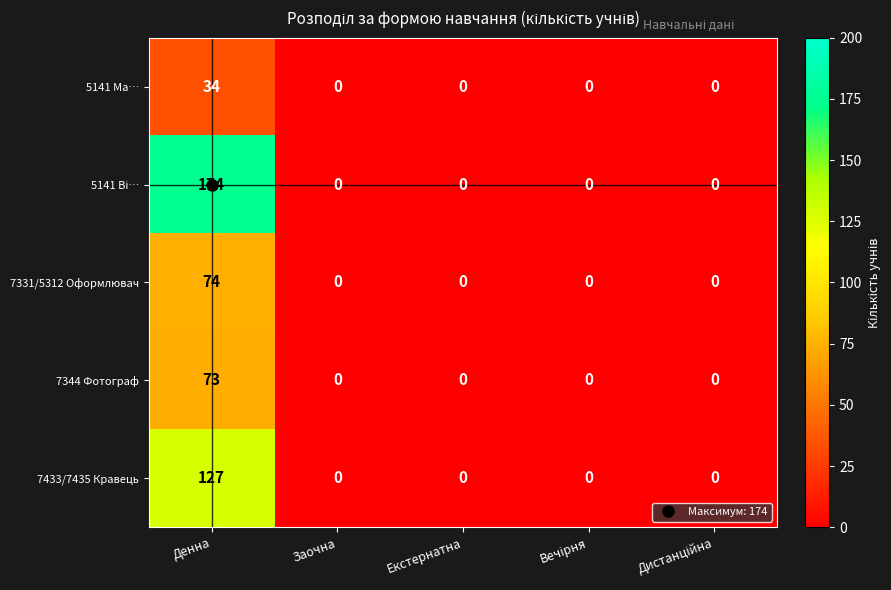

The value of 7331/5312 Оформлювач at Екстернатна is -33. True or false?

False